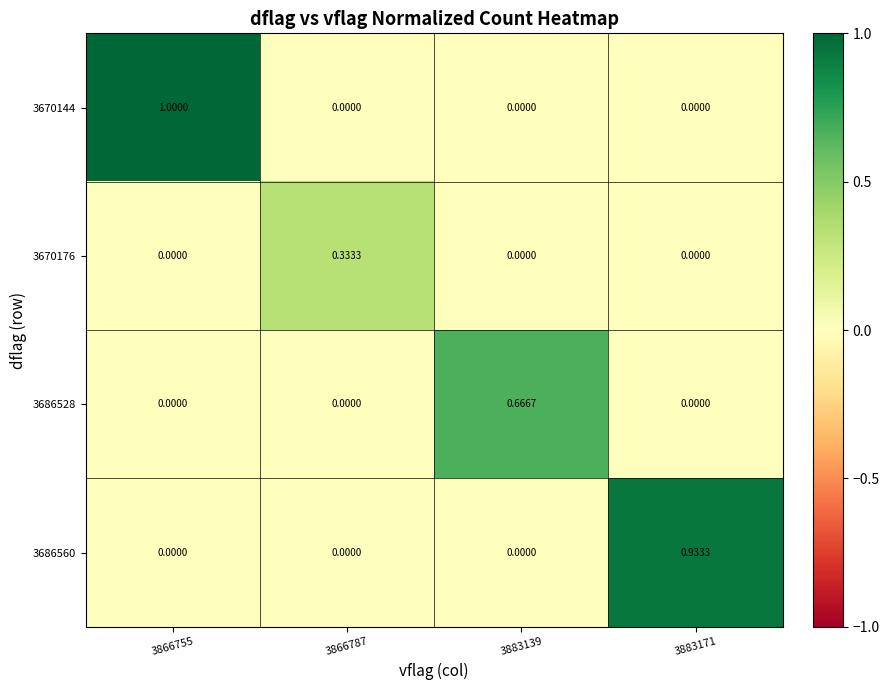

How many data points does each series have?

4